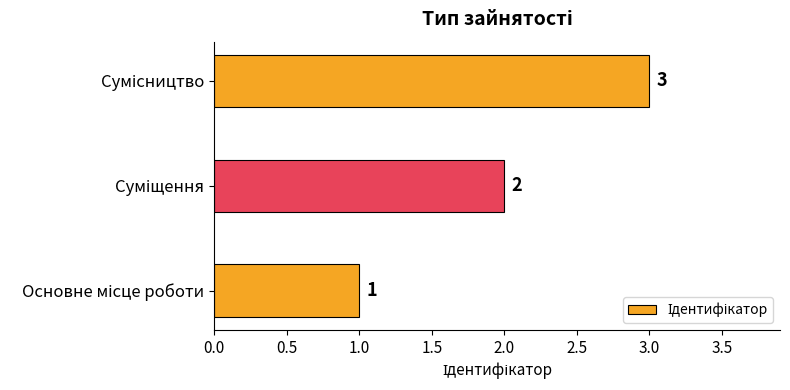

What is the maximum value shown in the chart?

3